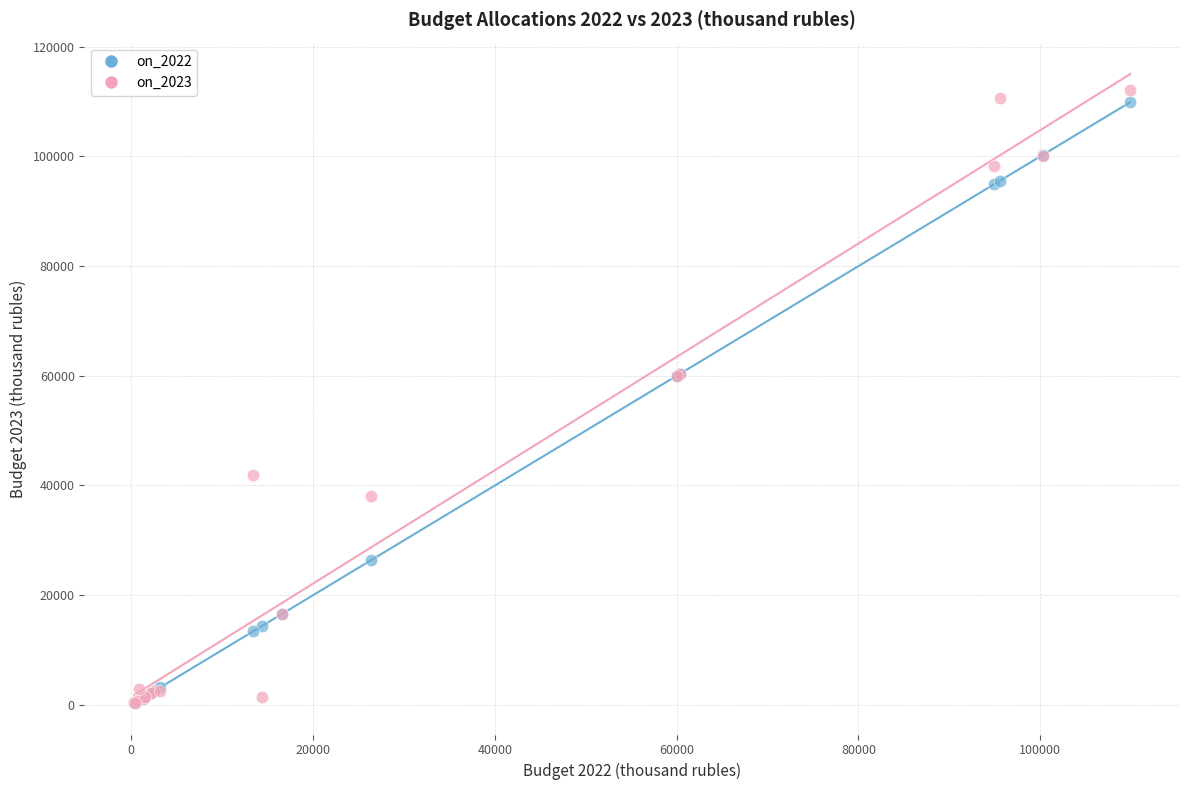

Which series contains the highest Y value?

on_2023